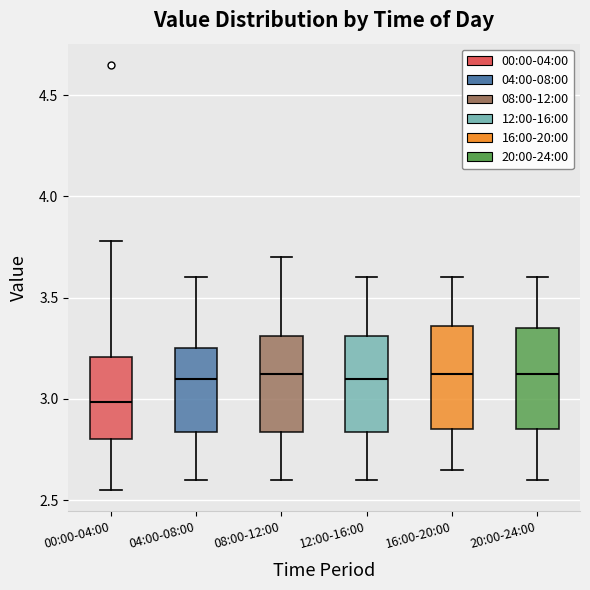

Which box has the lowest median line?

00:00-04:00